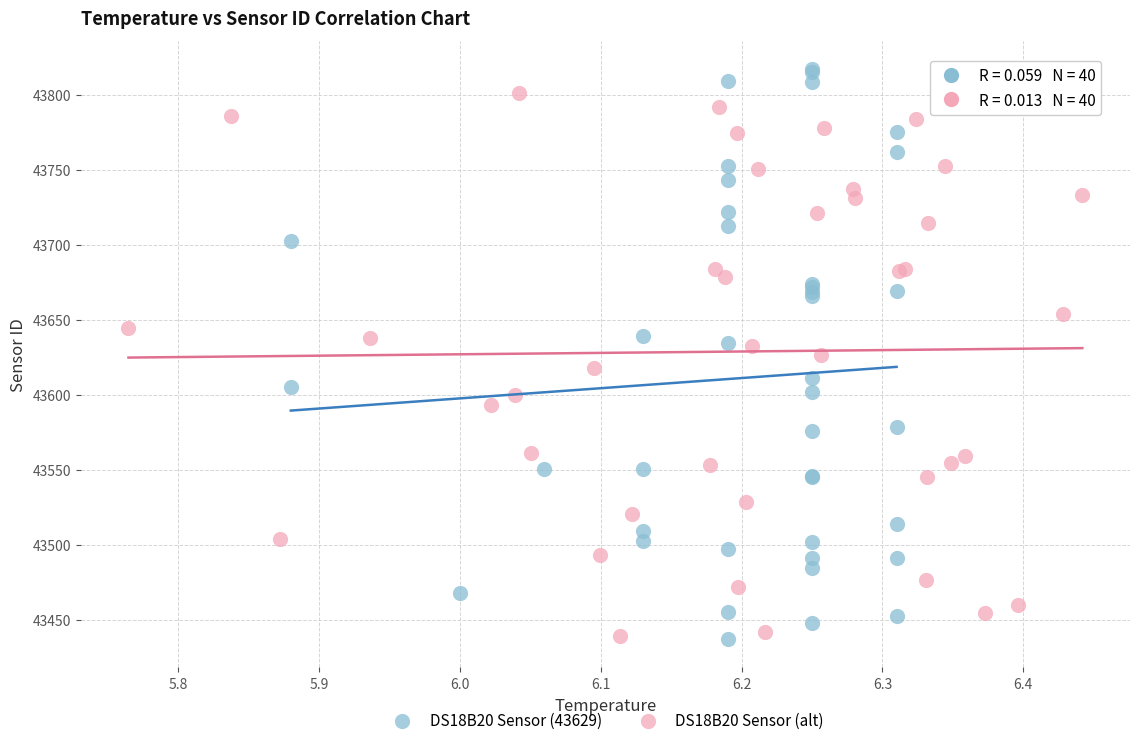

Which series has the widest spread of Y values?

DS18B20 Sensor (43629)